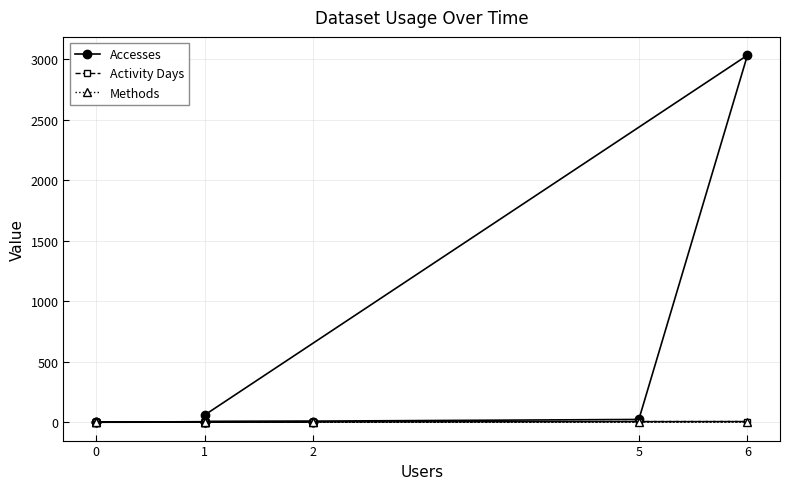

Count the number of data series in this chart.

3